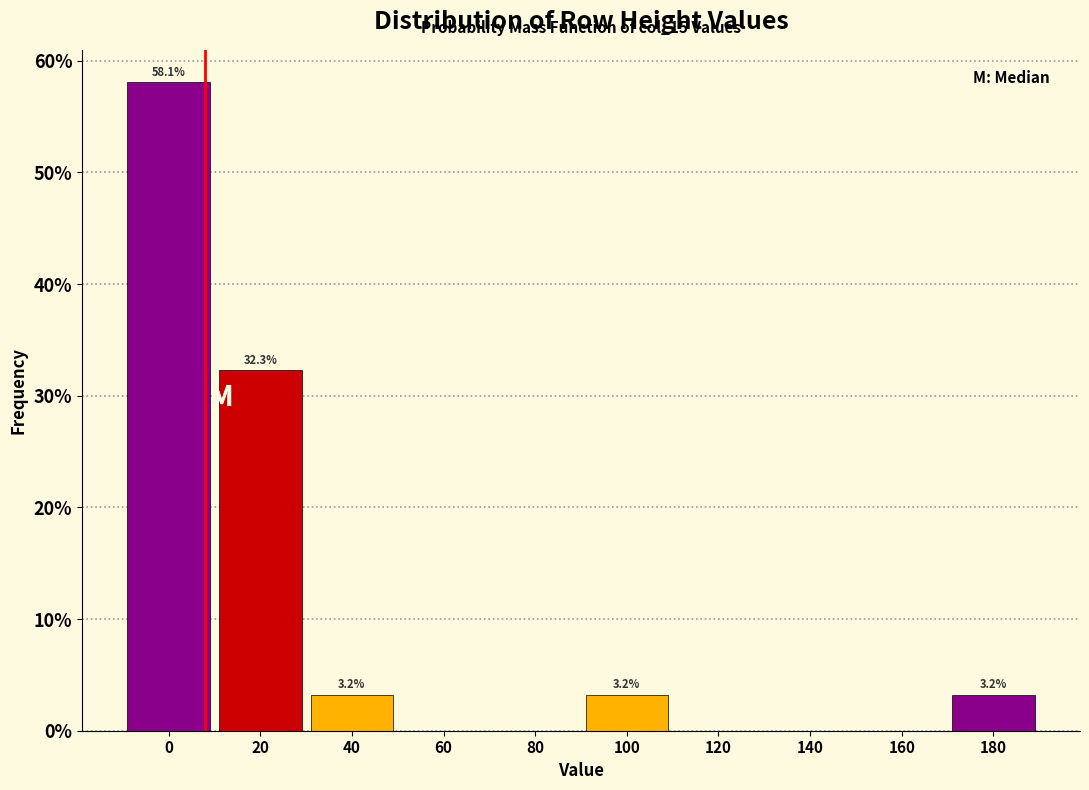

Reading left to right, list all the values displayed in this chart.

0=58.1	20=32.3	40=3.2	60=0.0	80=0.0	100=3.2	120=0.0	140=0.0	160=0.0	180=3.2